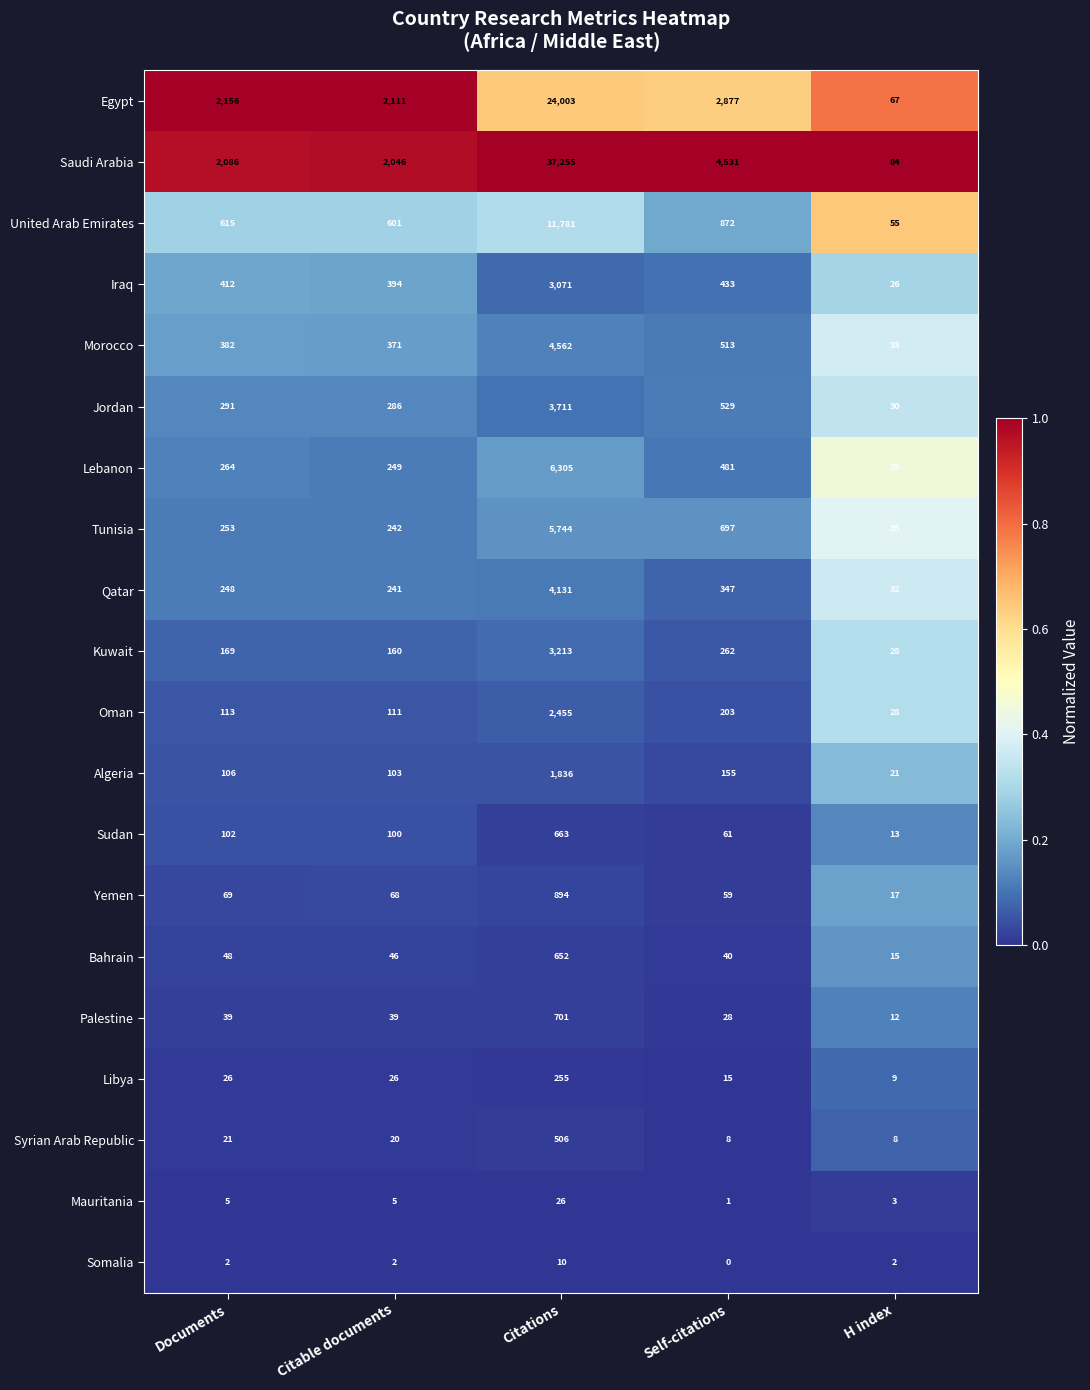

Which category has the highest value across all series?

Citations